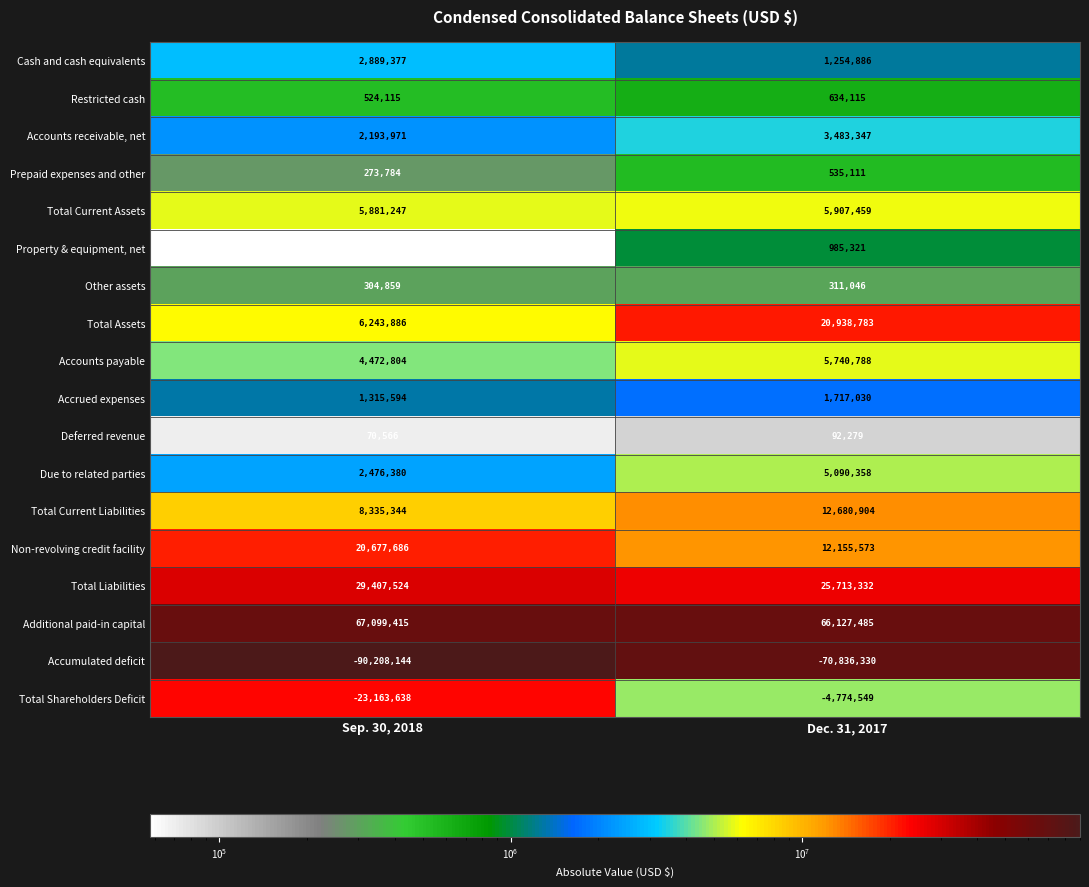

What is the difference between the highest and lowest values at Dec. 31, 2017?

136963815